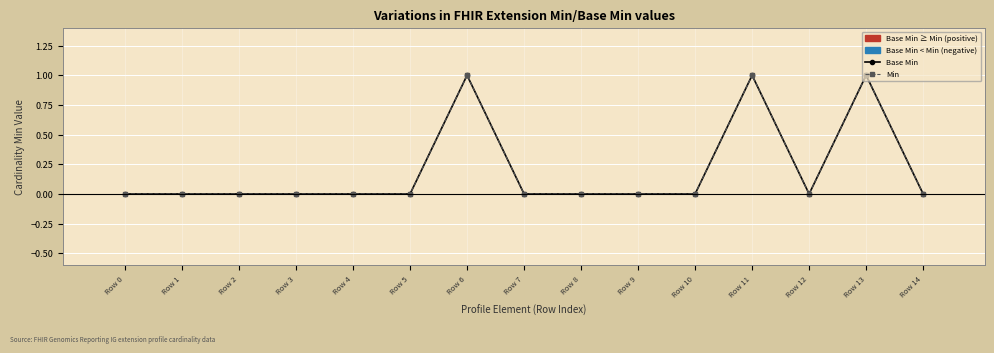

Rank the series by their maximum value, from lowest to highest.

Base Min, Min